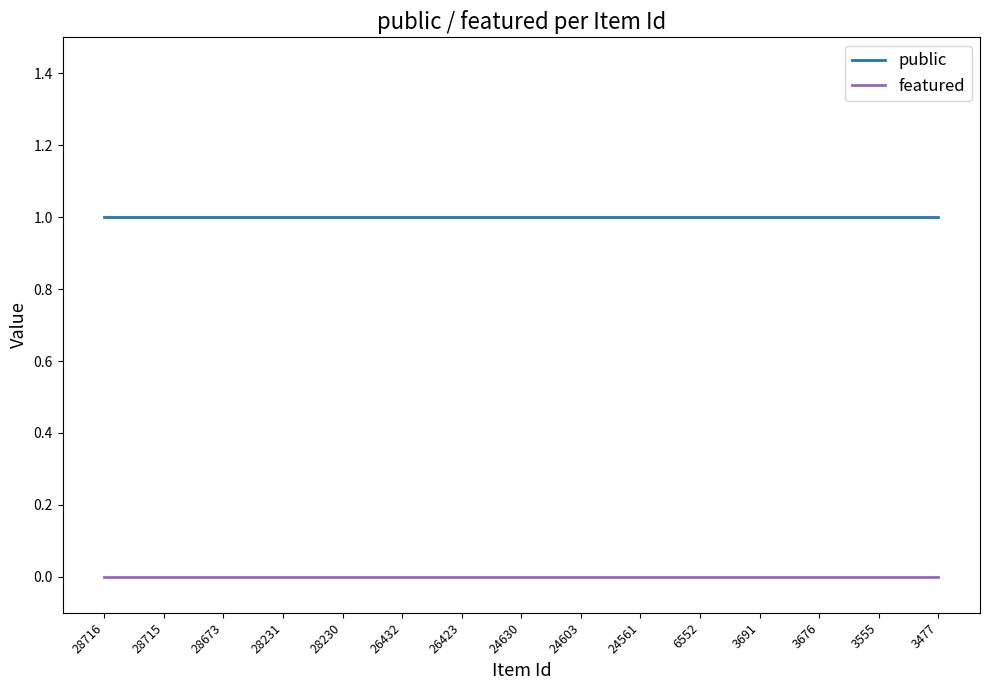

Rank the series by their average value, from lowest to highest.

featured, public